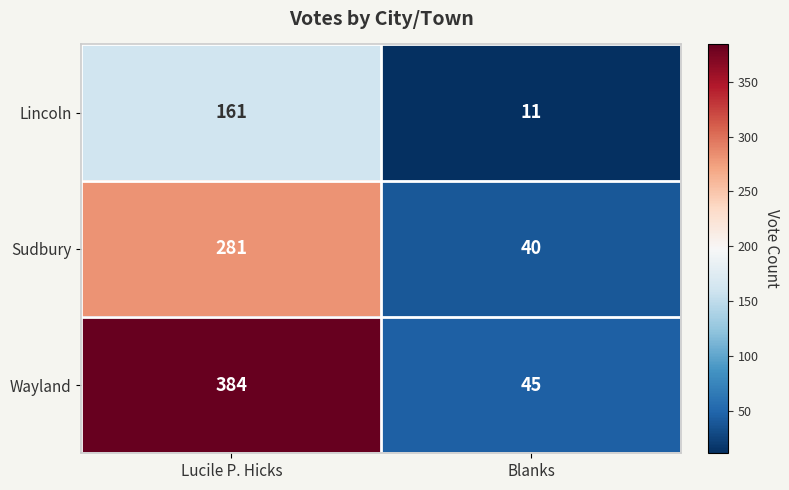

How many categories are shown in the chart?

2